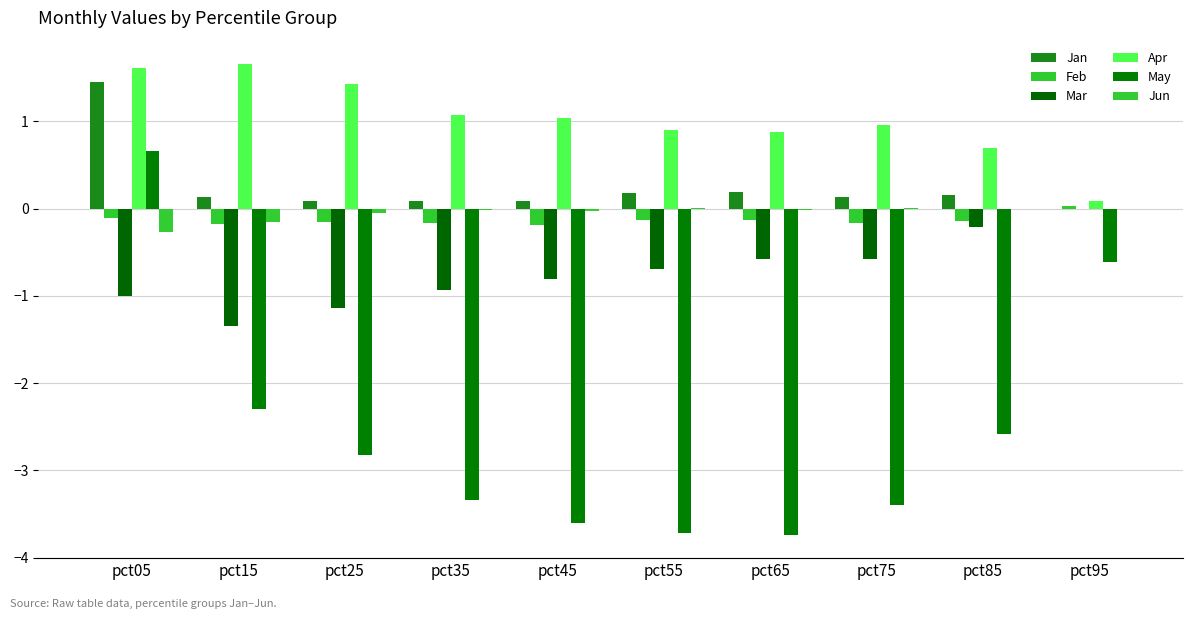

Read the May value at pct55.

-3.7